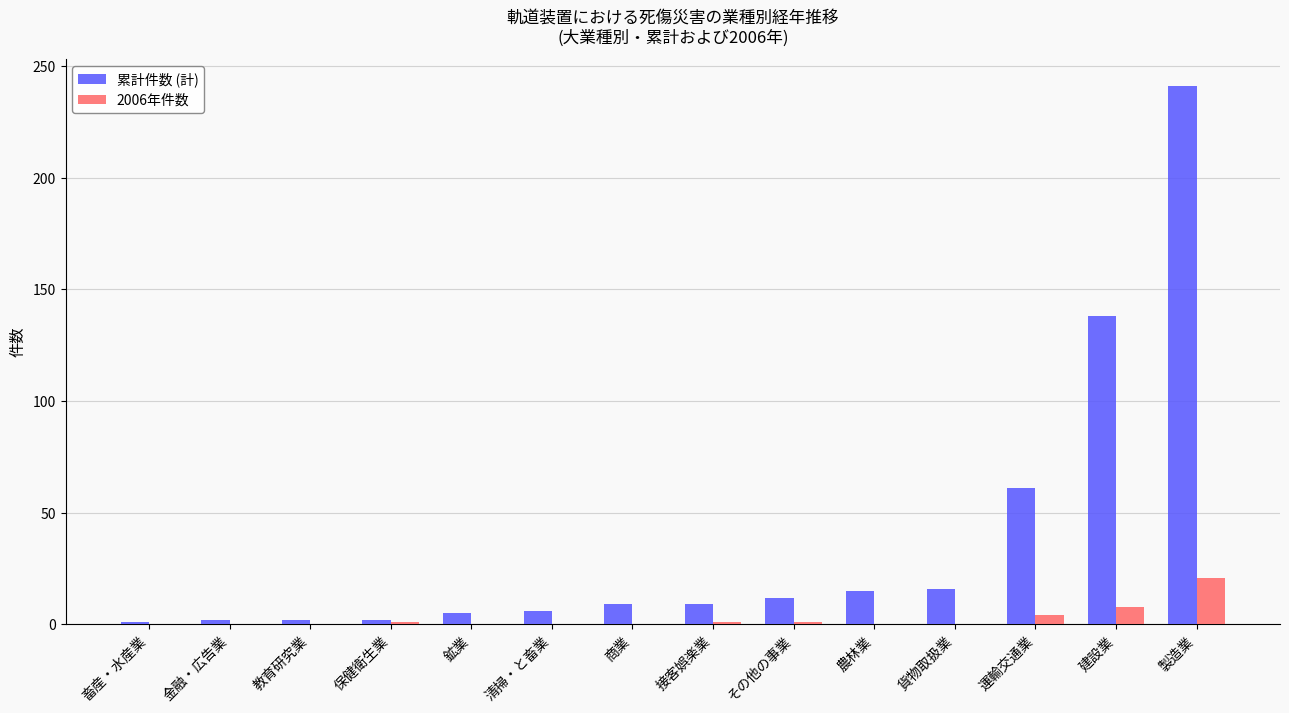

Which series changed the most between 商業 and 運輸交通業?

累計件数 (計)